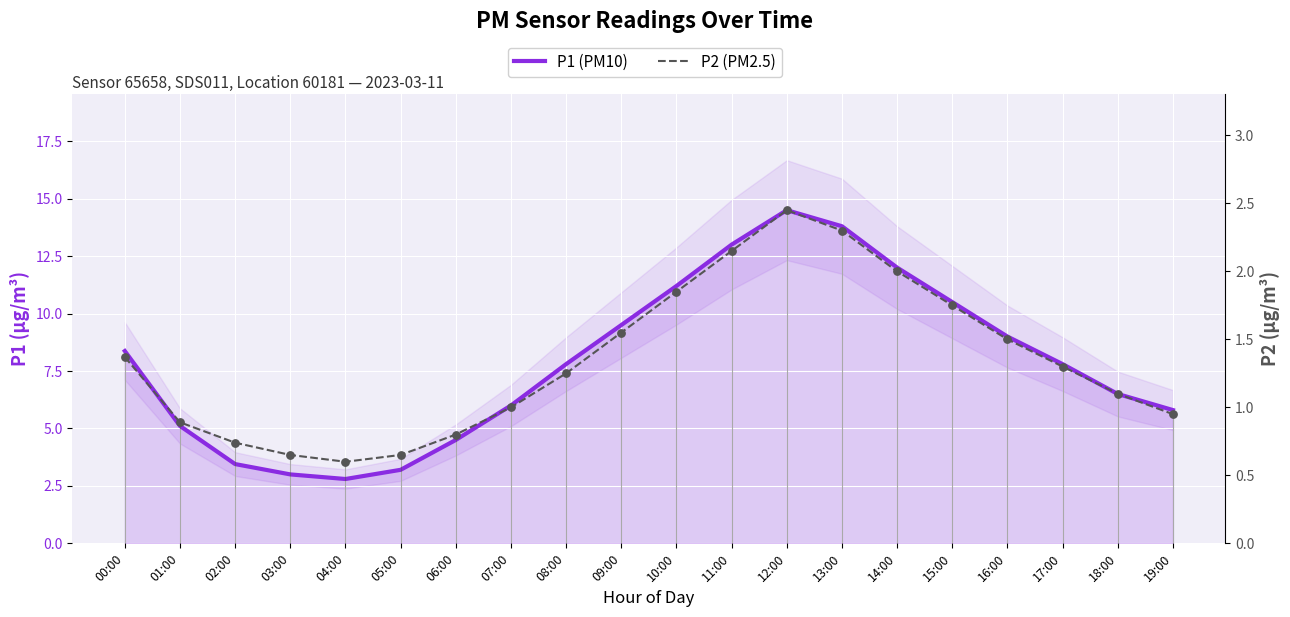

What is the total value across all series at 17:00?

9.1